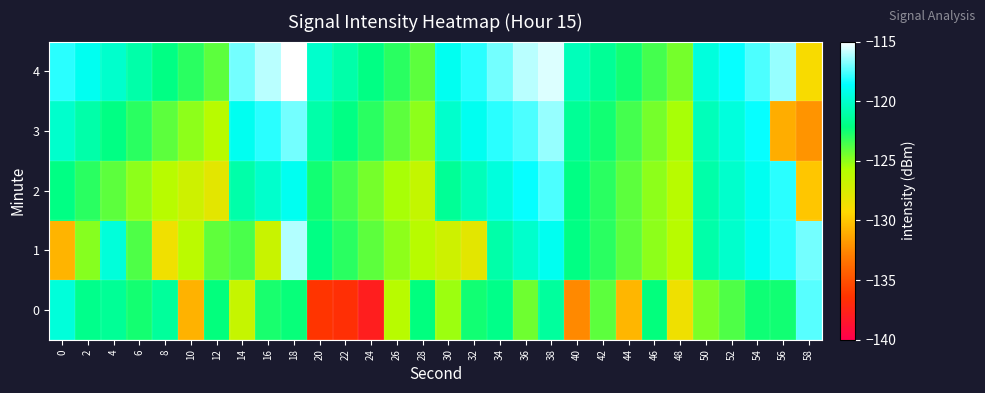

Reading left to right, what are all the values shown in this chart?

0: 0=-119.6	2=-121.8	4=-121.5	6=-122.6	8=-121.4	10=-130.8	12=-122.2	14=-126.6	16=-122.7	18=-122.3	20=-136.4	22=-136.7	24=-137.8	26=-126.0	28=-122.2	30=-125.3	32=-122.5	34=-121.8	36=-124.3	38=-121.3	40=-132.5	42=-124.0	44=-130.6	46=-122.2	48=-128.5	50=-124.7	52=-123.7	54=-122.5	56=-122.5	58=-117.4
1: 0=-130.7	2=-124.9	4=-119.6	6=-123.7	8=-128.6	10=-126.1	12=-124.1	14=-123.6	16=-126.7	18=-116.1	20=-122.0	22=-123.0	24=-124.0	26=-125.0	28=-126.0	30=-127.0	32=-128.0	34=-121.0	36=-120.0	38=-119.0	40=-122.0	42=-123.0	44=-124.0	46=-125.0	48=-126.0	50=-121.0	52=-120.0	54=-119.0	56=-118.0	58=-117.0
2: 0=-122.0	2=-123.0	4=-124.0	6=-125.0	8=-126.0	10=-127.0	12=-128.0	14=-121.0	16=-120.0	18=-119.0	20=-122.5	22=-123.5	24=-124.5	26=-125.5	28=-126.5	30=-121.5	32=-120.5	34=-119.5	36=-118.5	38=-117.5	40=-122.0	42=-123.0	44=-124.0	46=-125.0	48=-126.0	50=-121.0	52=-120.0	54=-119.0	56=-118.0	58=-130.0
3: 0=-120.0	2=-121.0	4=-122.0	6=-123.0	8=-124.0	10=-125.0	12=-126.0	14=-119.0	16=-118.0	18=-117.0	20=-121.0	22=-122.0	24=-123.0	26=-124.0	28=-125.0	30=-120.0	32=-119.0	34=-118.0	36=-117.5	38=-116.5	40=-121.5	42=-122.5	44=-123.5	46=-124.5	48=-125.5	50=-120.5	52=-119.5	54=-118.5	56=-131.0	58=-132.0
4: 0=-118.0	2=-119.0	4=-120.0	6=-121.0	8=-122.0	10=-123.0	12=-124.0	14=-117.0	16=-116.0	18=-115.0	20=-120.0	22=-121.0	24=-122.0	26=-123.0	28=-124.0	30=-119.0	32=-118.0	34=-117.0	36=-116.0	38=-115.5	40=-120.5	42=-121.5	44=-122.5	46=-123.5	48=-124.5	50=-119.5	52=-118.5	54=-117.5	56=-116.5	58=-129.0